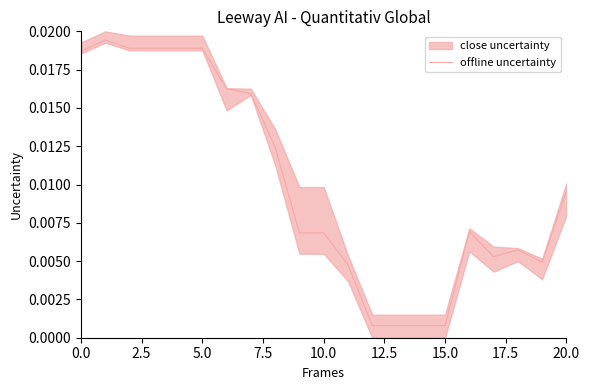

What is the sum of all values?

0.2